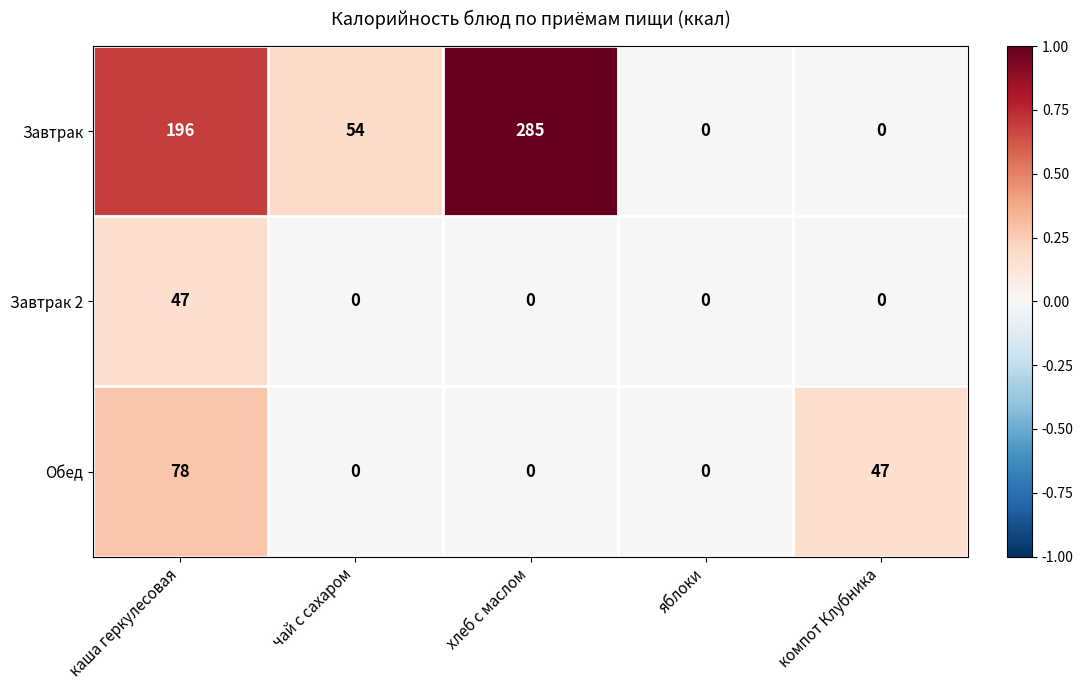

At which category does the chart reach its peak across all series?

хлеб с маслом